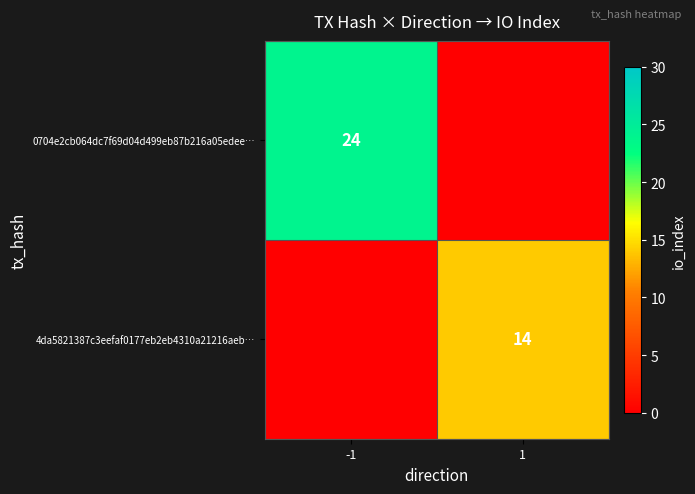

At which category is the sum across all series the highest?

-1